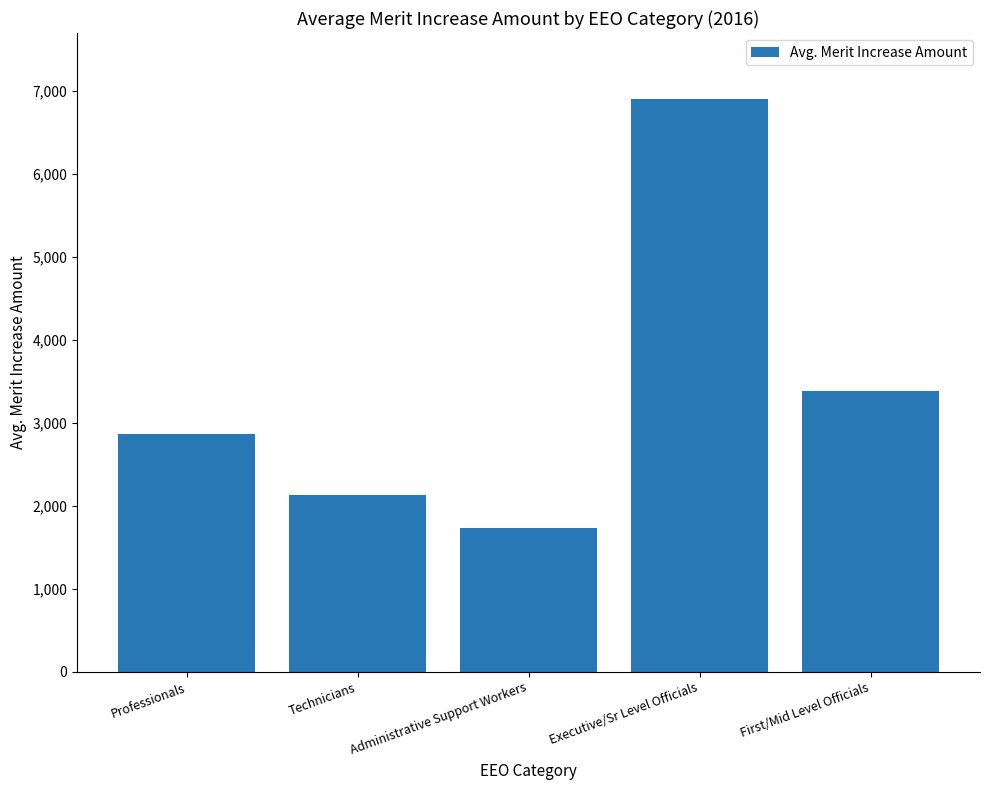

At which label is the value closest to 4311?

First/Mid Level Officials